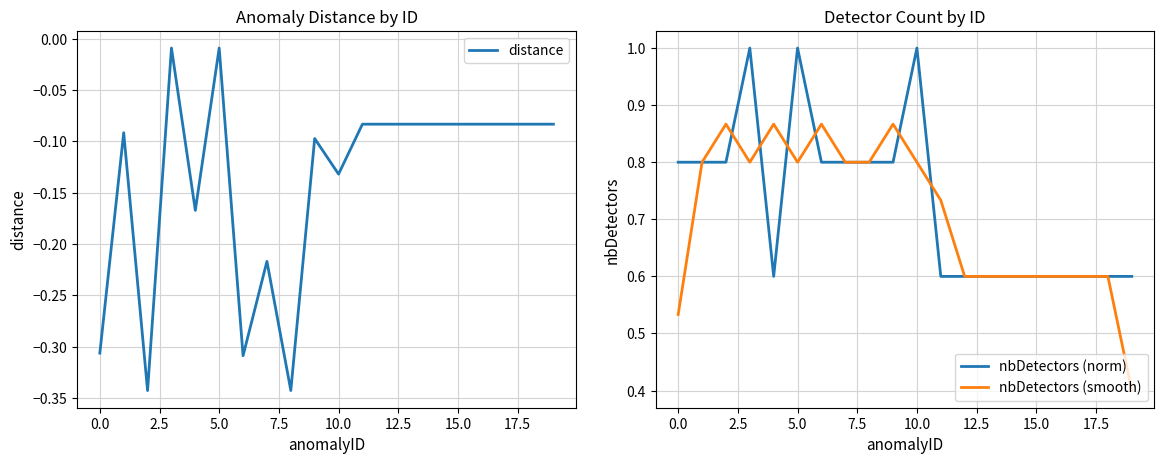

What is the minimum value for nbDetectors (smooth)?

0.4